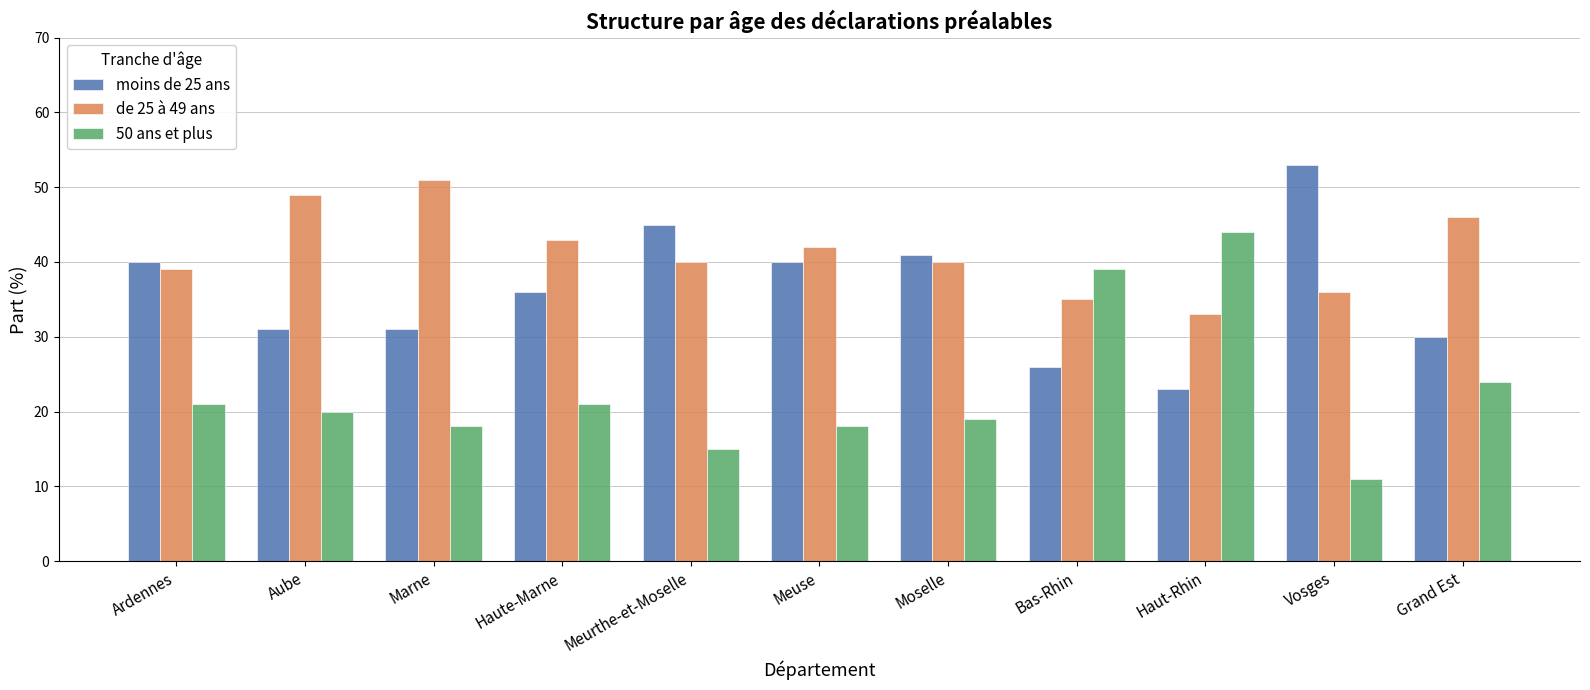

What are all the series names shown in the legend?

moins de 25 ans, de 25 à 49 ans, 50 ans et plus